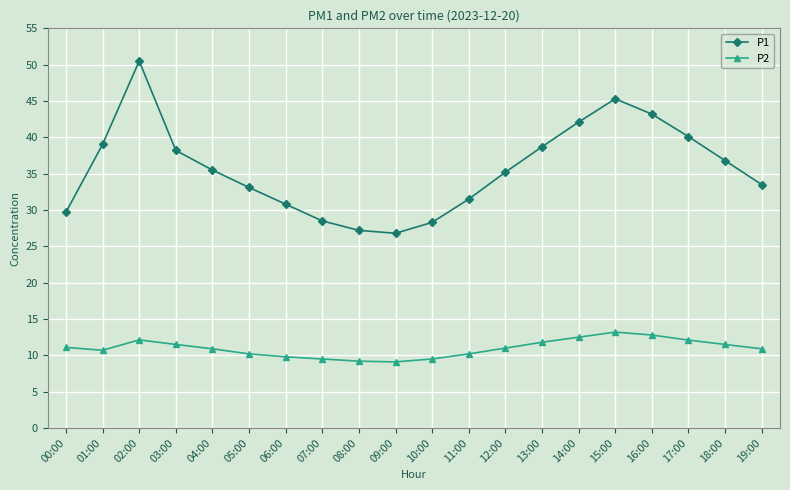

What is the spread (max minus min) of values at 10:00?

18.8